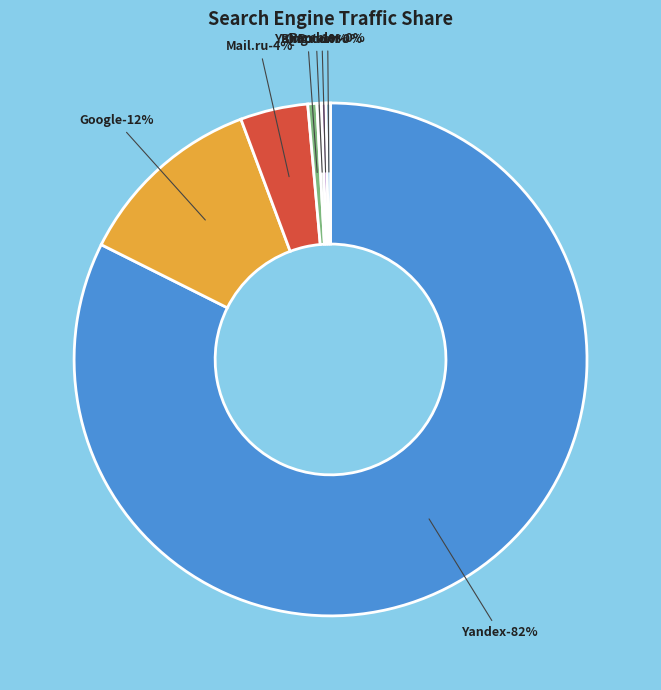

True or false: Mail.ru accounts for 15% of the total.

False